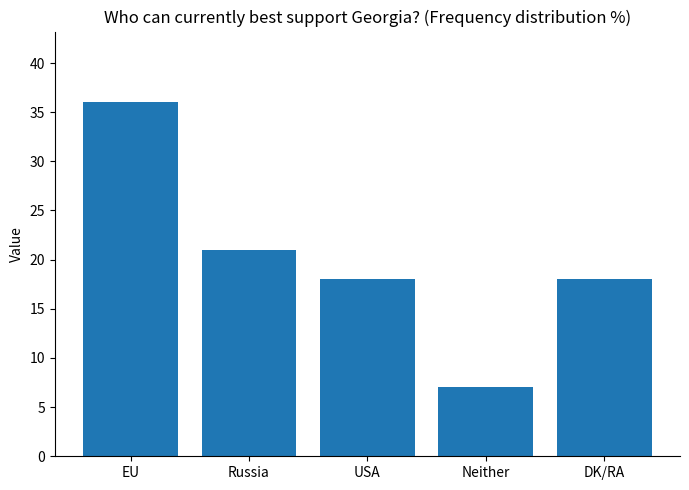

What is the average value?

20